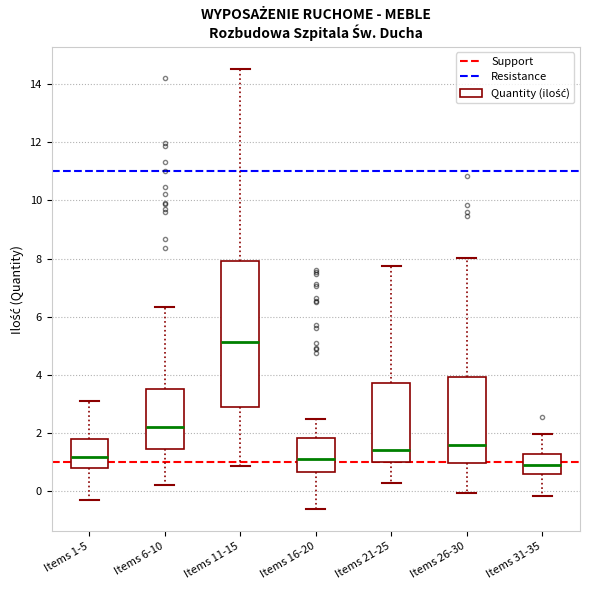

Reading left to right, transcribe this box plot: for each box, give where its median line is, the range the box spans, and where its two whiskers end, as read against the y-axis. The values are not printed on the chart, so give them approximately, as read against the axis.

Items 1-5: median 1.2, box 0.8 to 1.8, whiskers -0.4 to 3.2
Items 6-10: median 2.2, box 1.4 to 3.6, whiskers 0.2 to 6.4
Items 11-15: median 5.2, box 2.8 to 8.0, whiskers 0.8 to 14.6
Items 16-20: median 1.2, box 0.6 to 1.8, whiskers -0.6 to 2.4
Items 21-25: median 1.4, box 1.0 to 3.8, whiskers 0.2 to 7.8
Items 26-30: median 1.6, box 1.0 to 4.0, whiskers 0.0 to 8.0
Items 31-35: median 1.0, box 0.6 to 1.2, whiskers -0.2 to 2.0